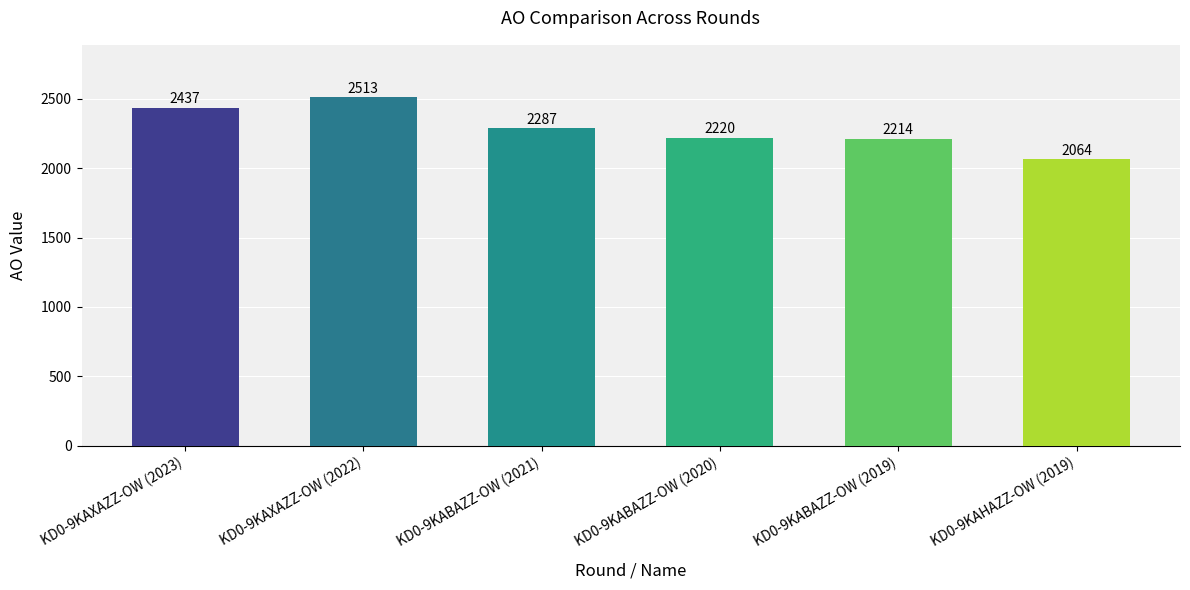

What is the difference between the maximum and minimum values?

449